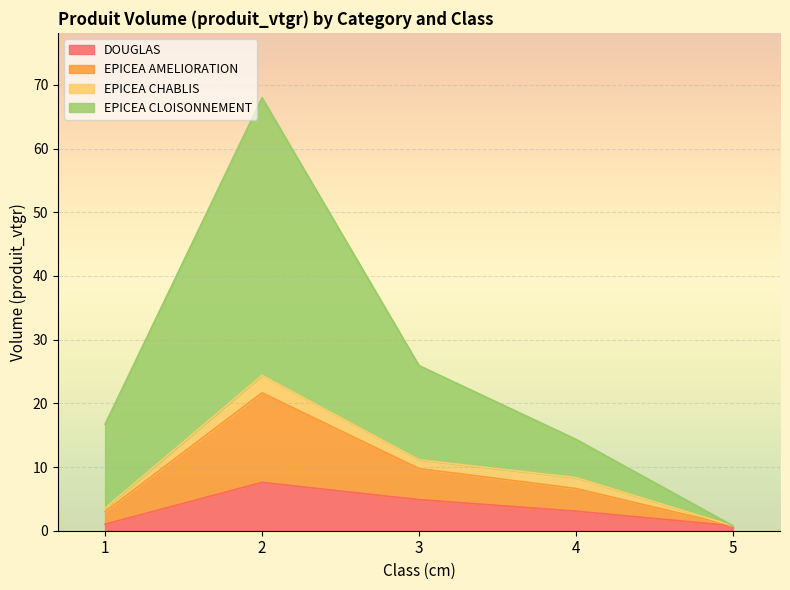

Where is EPICEA AMELIORATION nearest to the value 11?

3